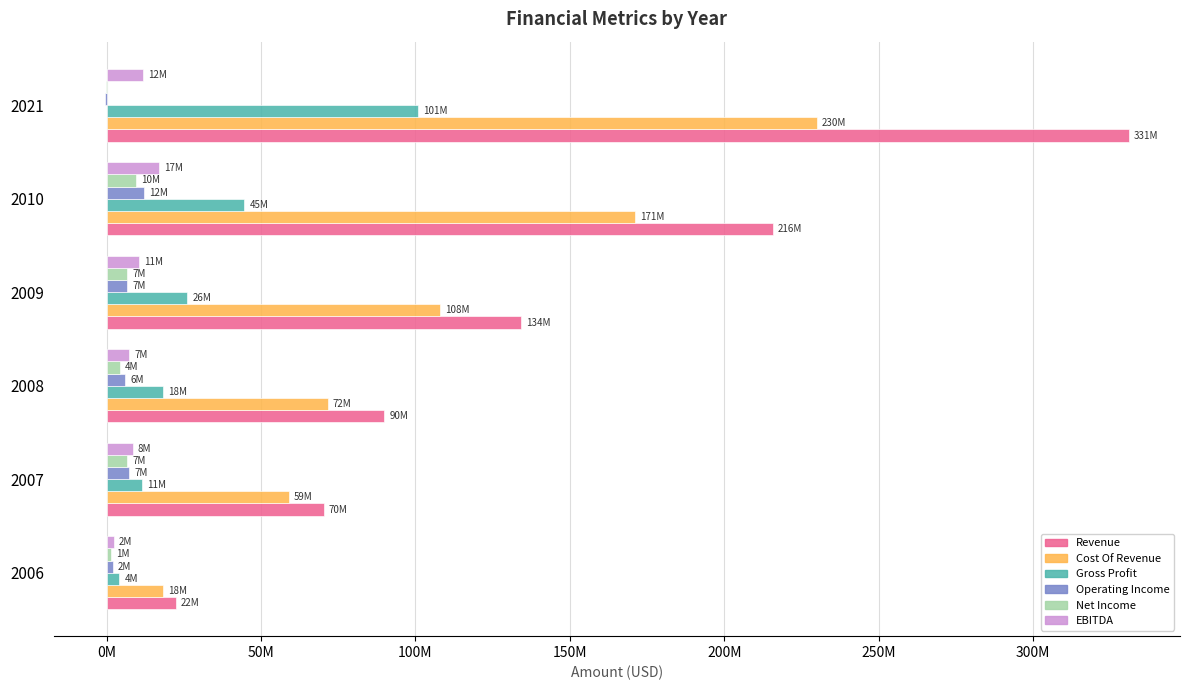

What are all the series names shown in the legend?

Revenue, Cost Of Revenue, Gross Profit, Operating Income, Net Income, EBITDA